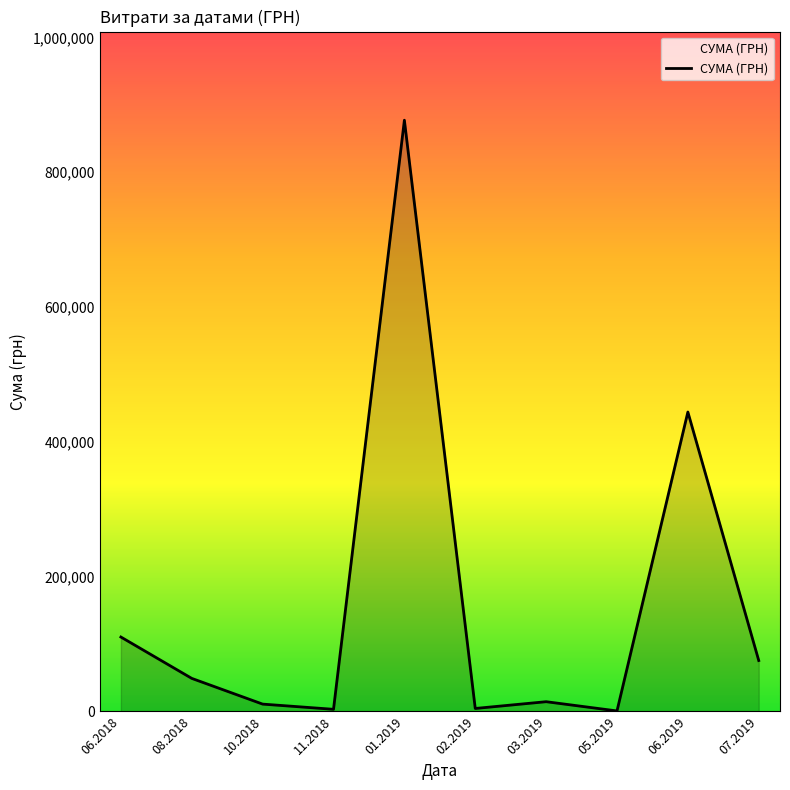

Is it true that the value at 07.2019 is 105664.9?

False